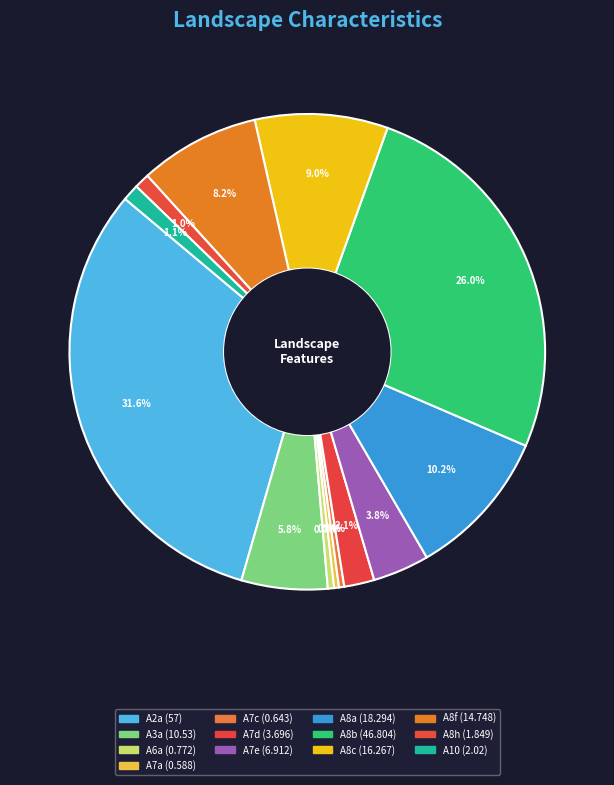

Which slice is the smallest?

A7a